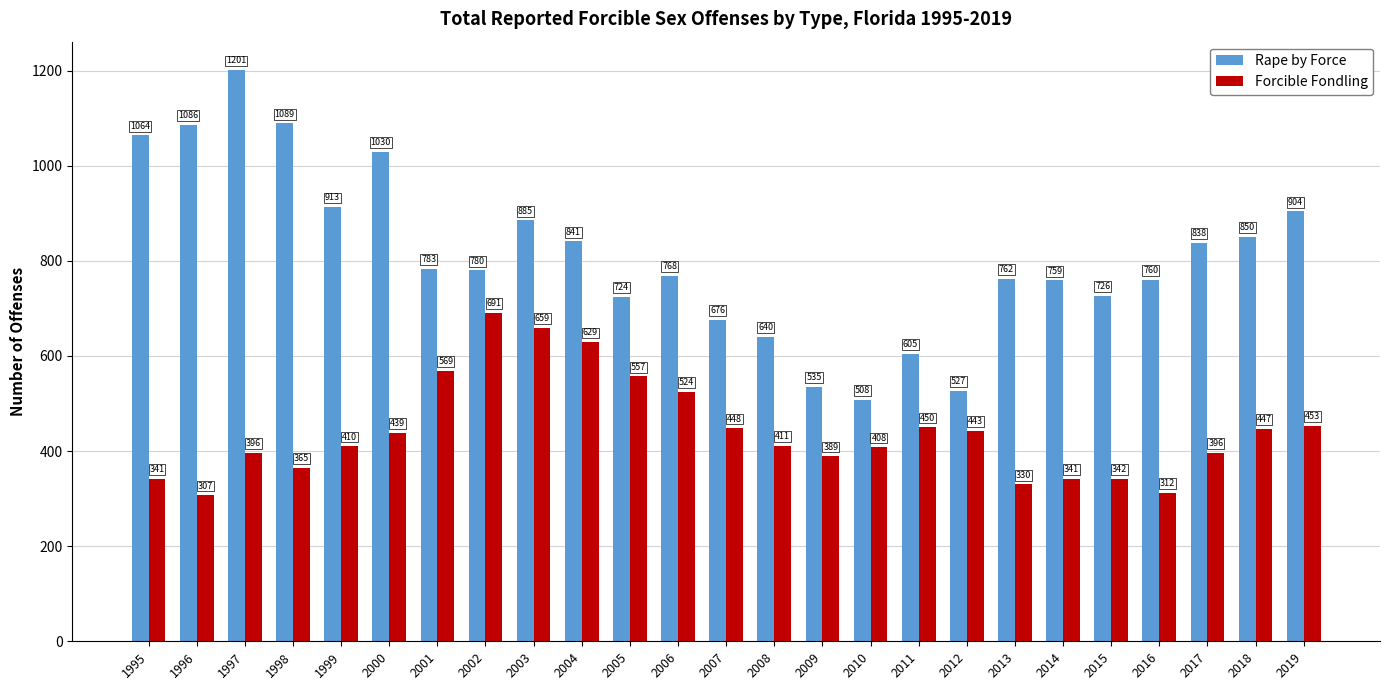

What is the sum of all Rape by Force values?

20254